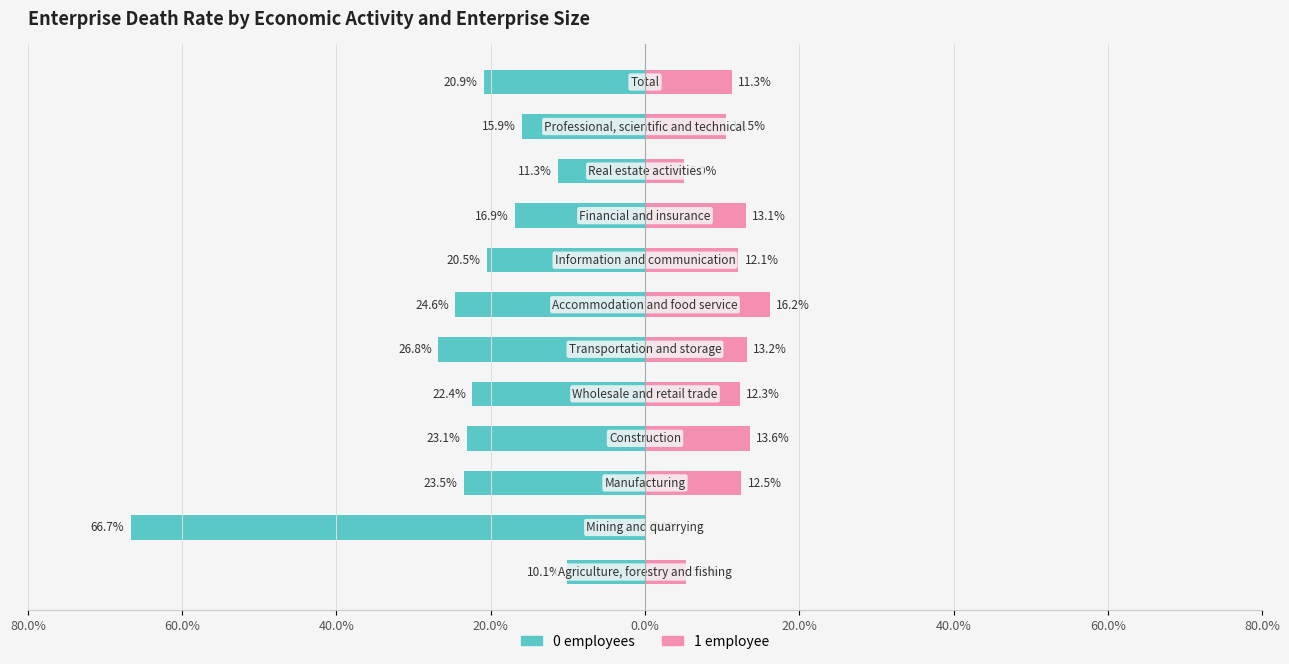

What are all the series names shown in the legend?

0 employees, 1 employee